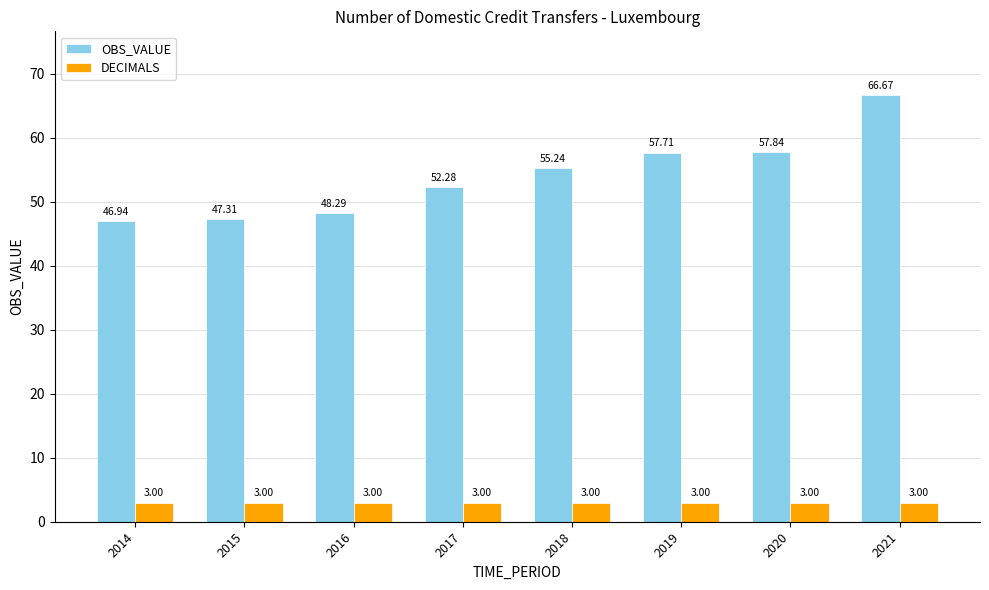

What is the sum of all DECIMALS values?

24.0